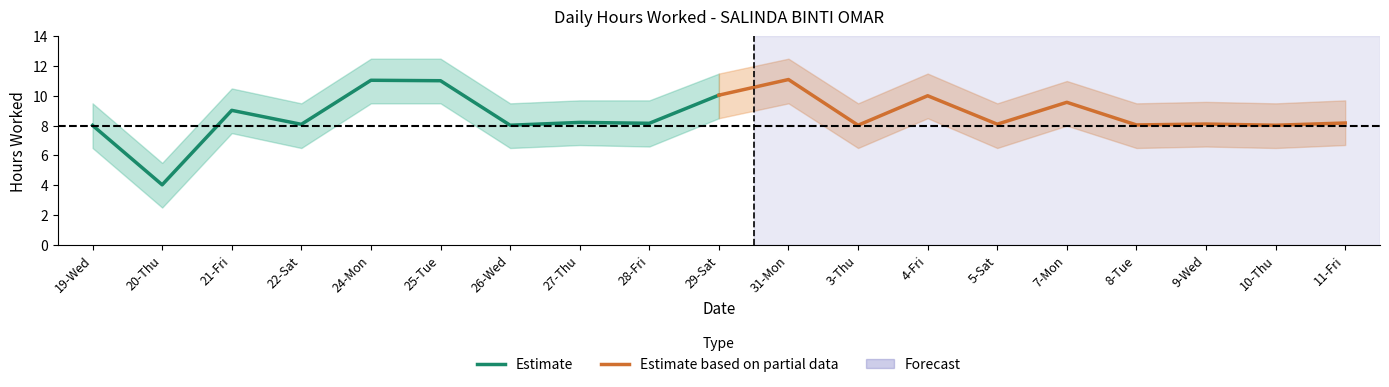

What is the difference between the maximum and minimum values in the Estimate series?

7.0